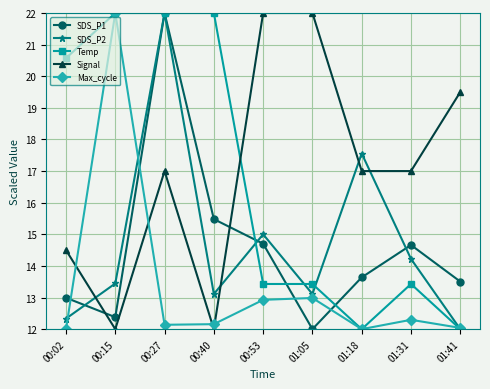

What is the spread (max minus min) of values at 00:02?

8.6